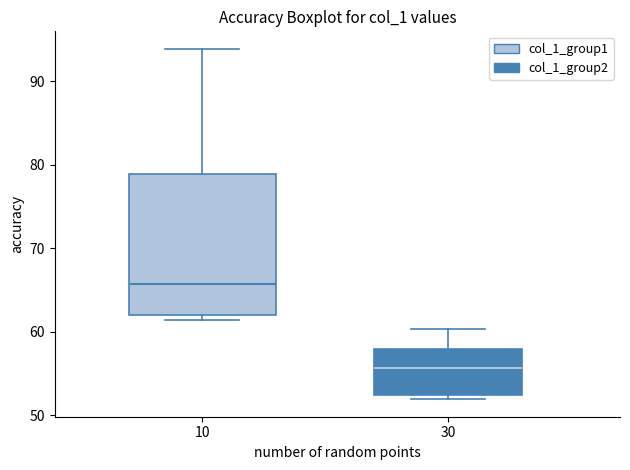

Which box has the highest median line?

10